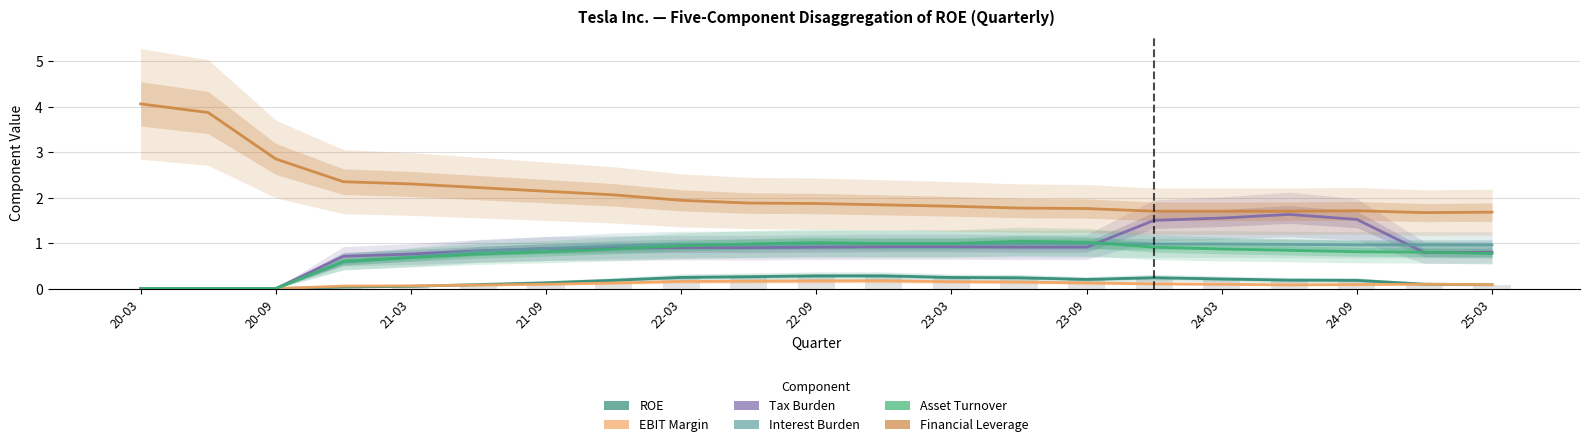

How many data points in ROE are above 0?

18